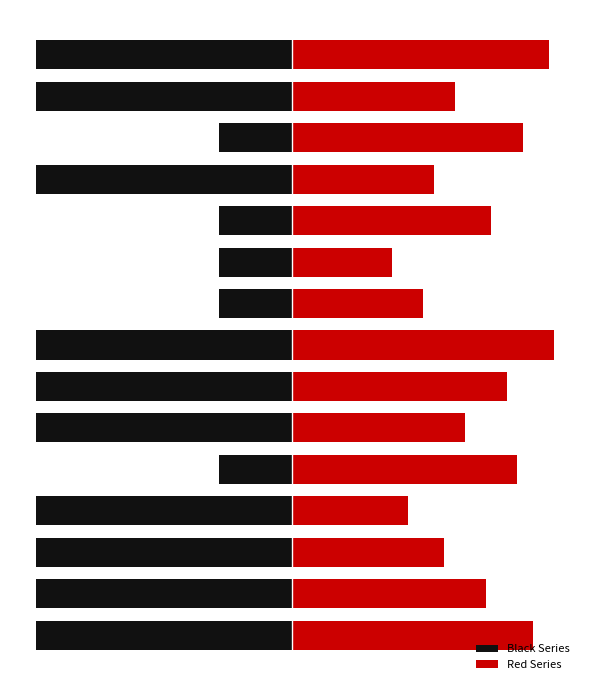

List the series in order of their peak value, highest first.

Red Series, Black Series